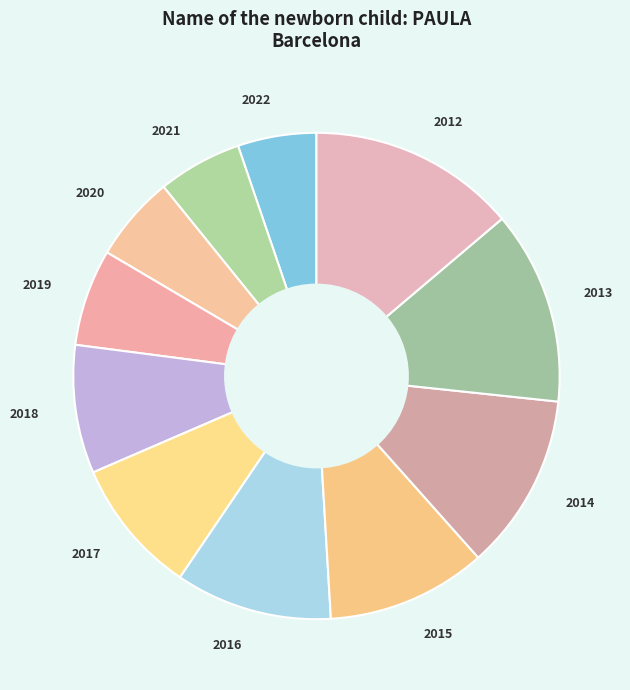

Count the number of slices in the pie.

11